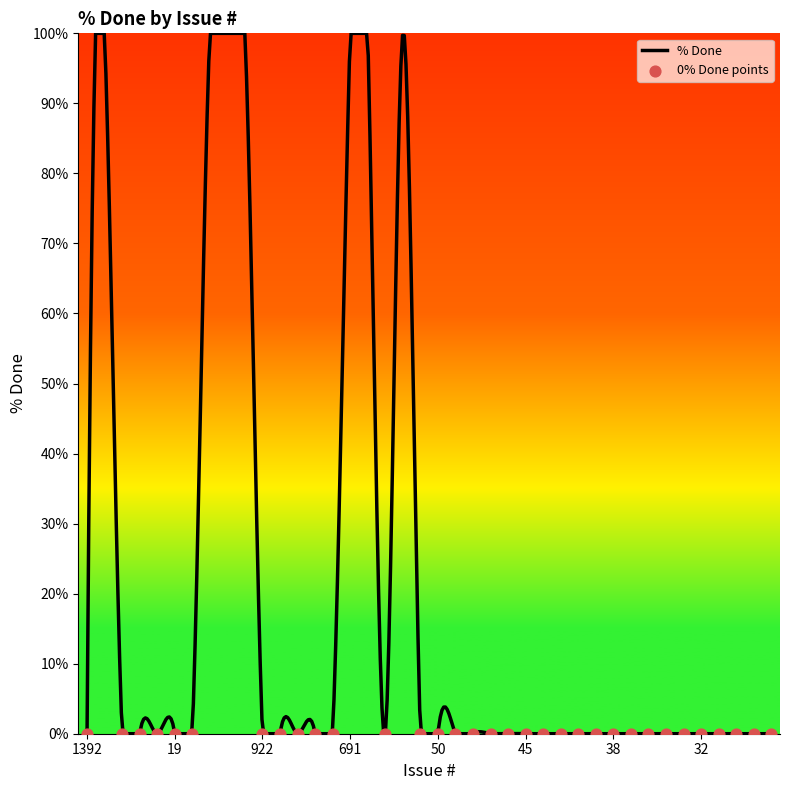

What is the change in value from 1374 to 25?

-100